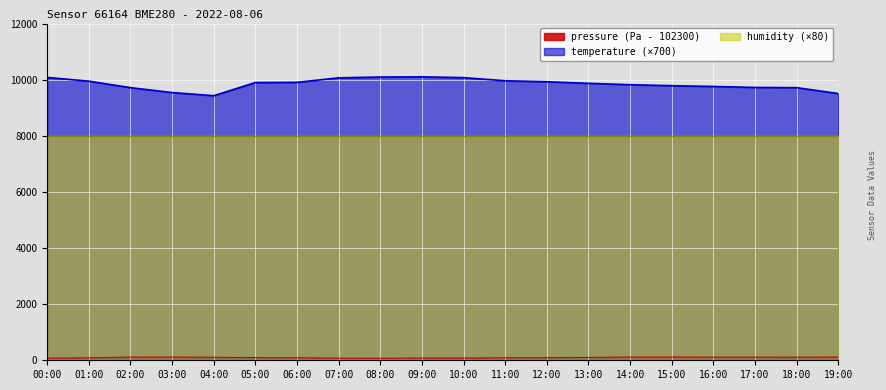

What position from the left is 07:00?

8